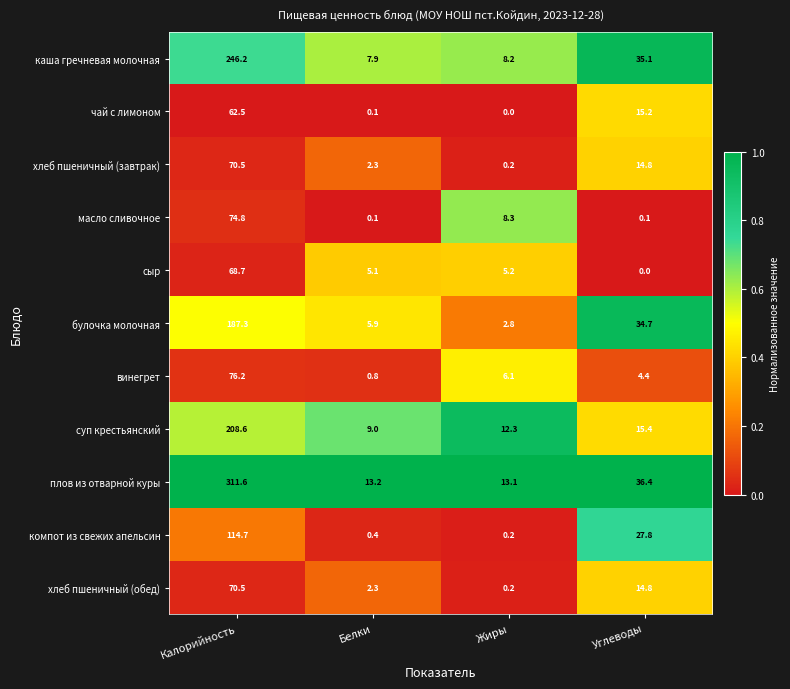

What is the maximum value shown in the chart?

311.6